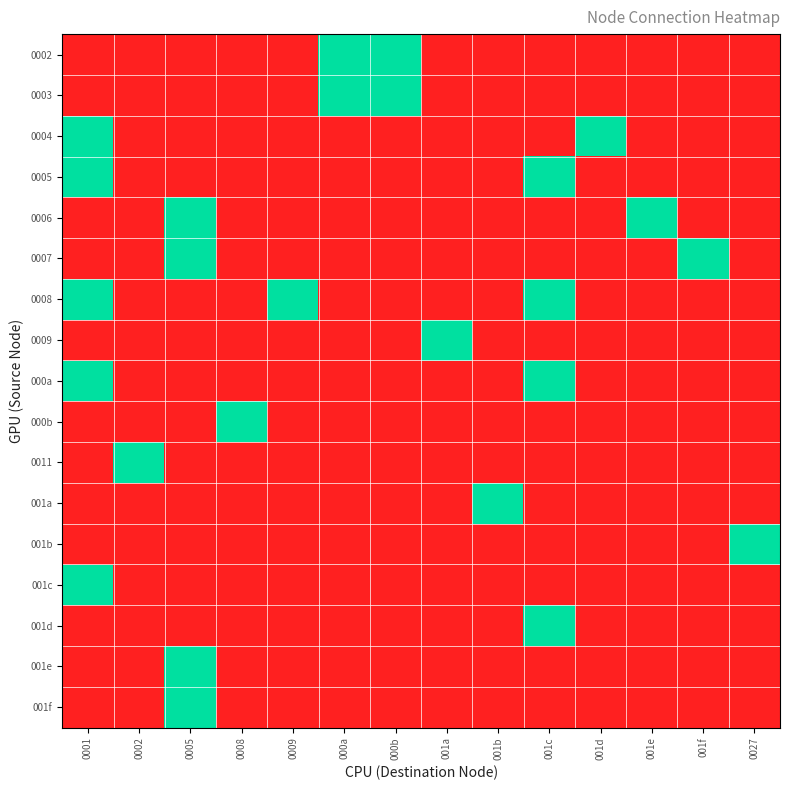

Between 0008 and 001b, which is larger?

0008